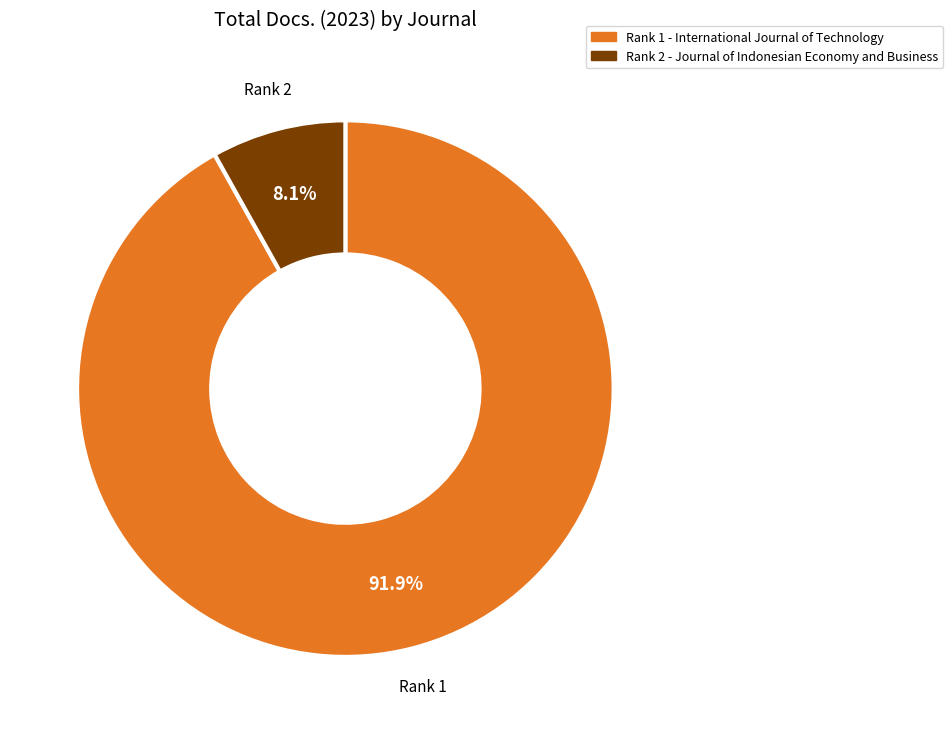

Is there any slice that represents more than half of the pie?

Yes